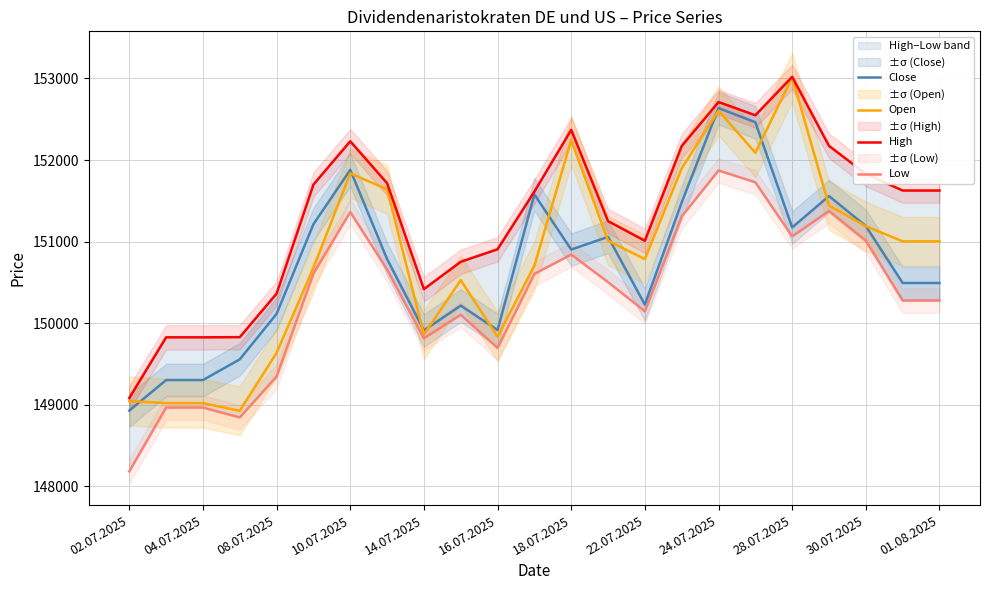

True or false: High and Low intersect in this chart.

False